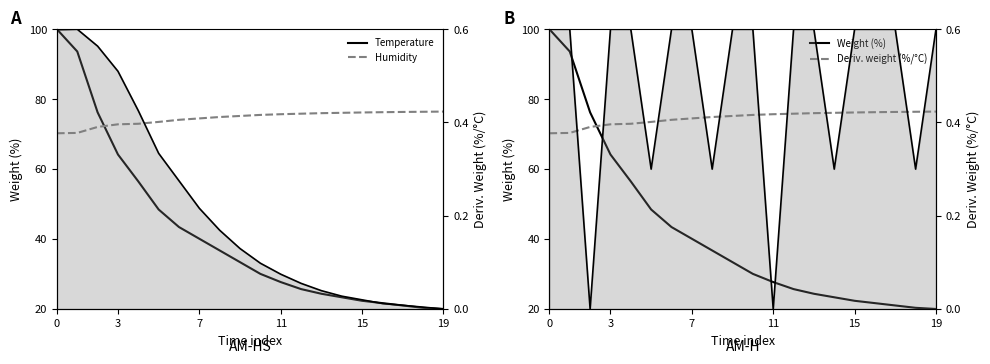

What is the difference between the highest and lowest values at 0?

99.4